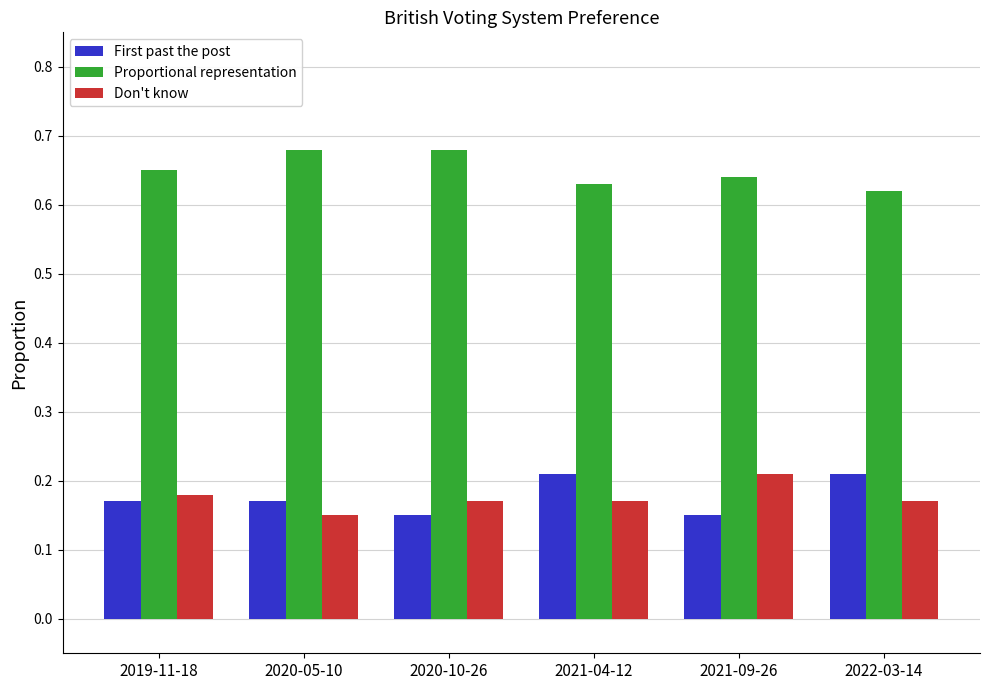

Rank the series at 2021-04-12 from lowest to highest value.

Don't know, First past the post, Proportional representation